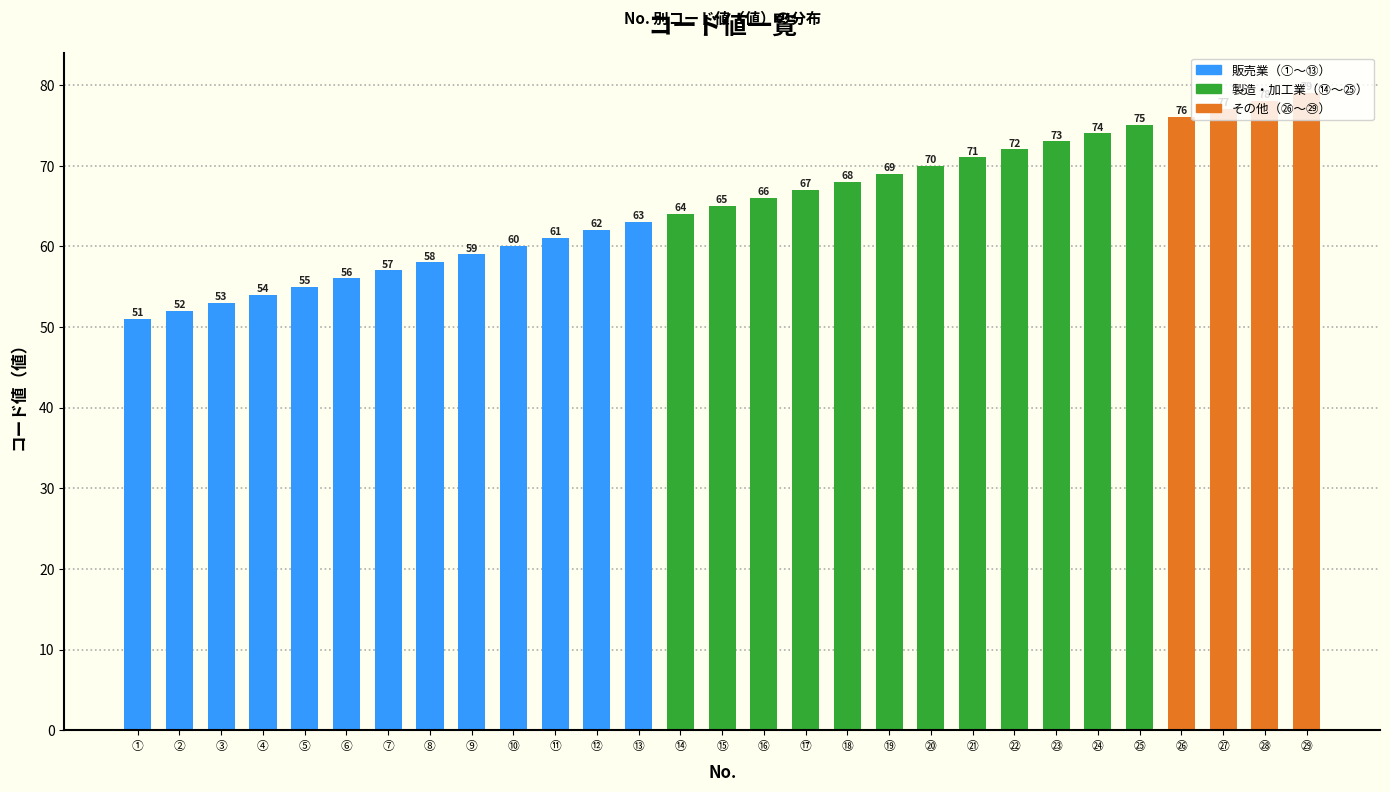

List the labels in order of value, largest first.

㉙, ㉘, ㉗, ㉖, ㉕, ㉔, ㉓, ㉒, ㉑, ⑳, ⑲, ⑱, ⑰, ⑯, ⑮, ⑭, ⑬, ⑫, ⑪, ⑩, ⑨, ⑧, ⑦, ⑥, ⑤, ④, ③, ②, ①